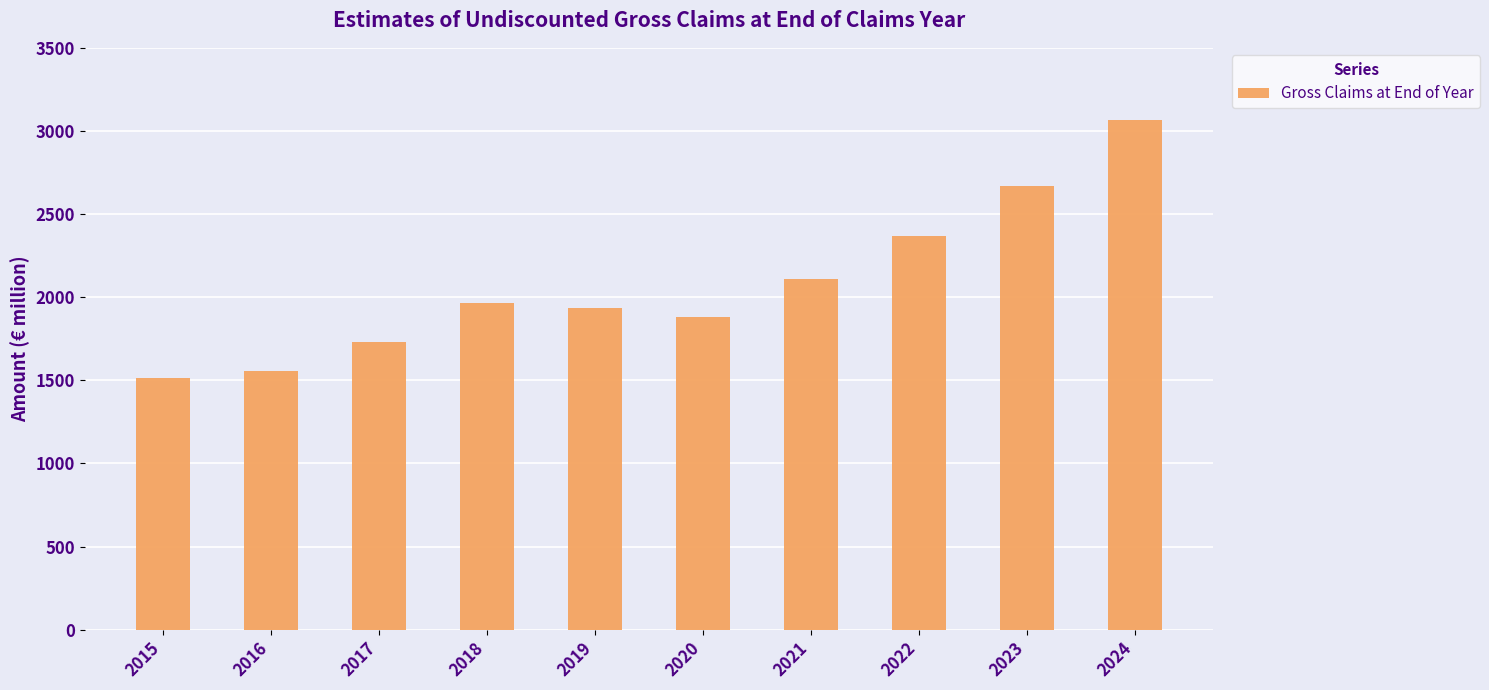

How many distinct data groups are displayed?

1